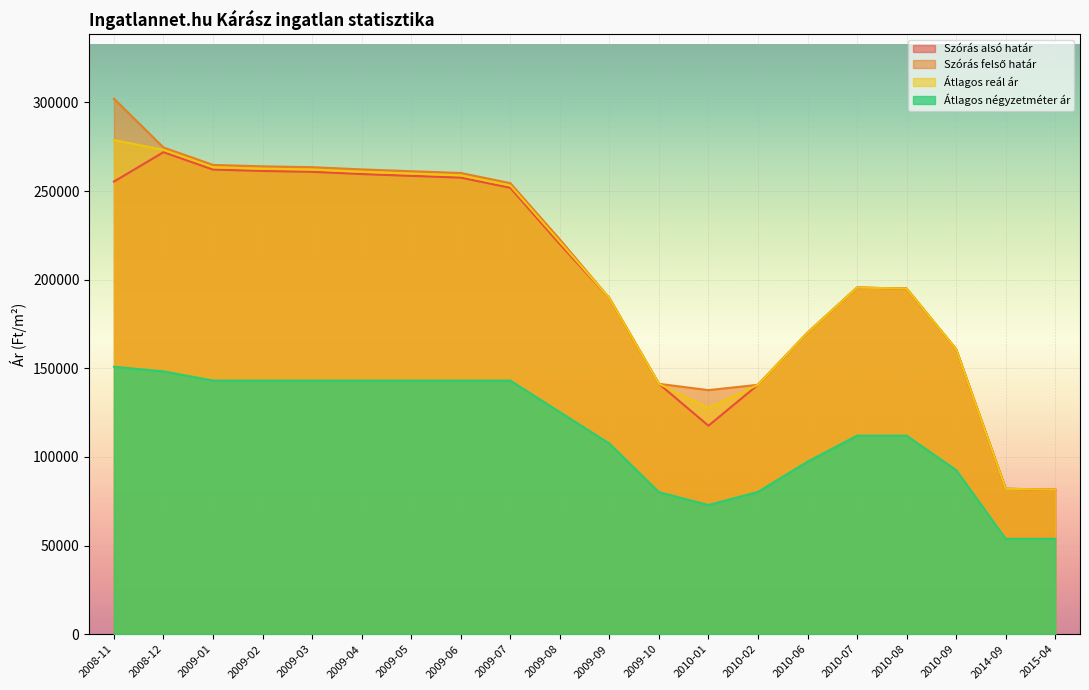

At which category is the sum across all series the highest?

2008-11